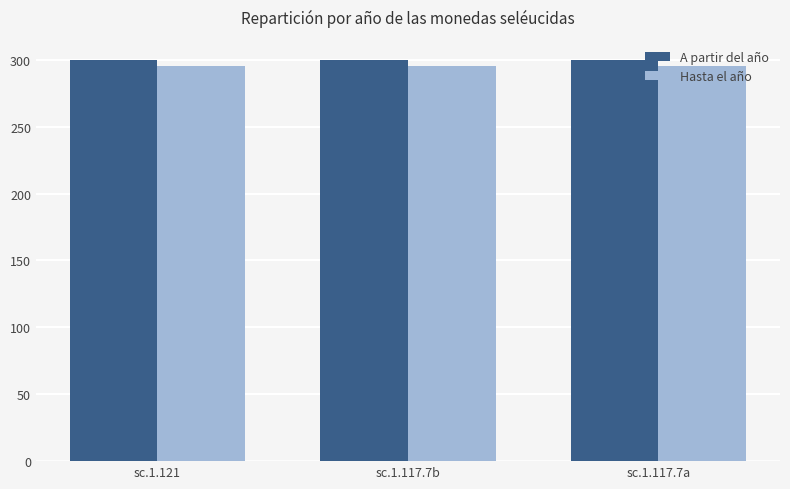

The A partir del año series shows 484 at sc.1.117.7b. True or false?

False